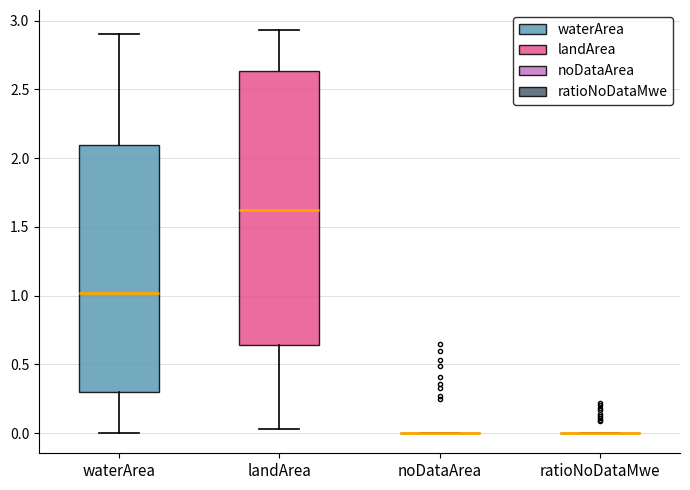

Reading left to right, read every box against the y-axis: the position of its median line, the range the box covers, and the ends of its whiskers. The values are not printed on the chart, so give them approximately, as read against the axis.

waterArea: median 1.00, box 0.30 to 2.10, whiskers 0.00 to 2.90
landArea: median 1.65, box 0.65 to 2.65, whiskers 0.05 to 2.95
noDataArea: box collapsed to a line at 0.00, whiskers 0.00 to 0.00
ratioNoDataMwe: box collapsed to a line at 0.00, whiskers 0.00 to 0.00